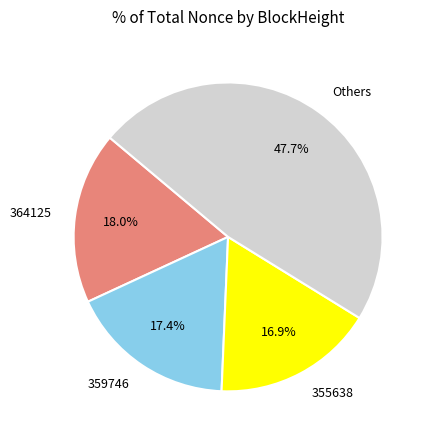

What is the largest slice in the pie chart?

Others